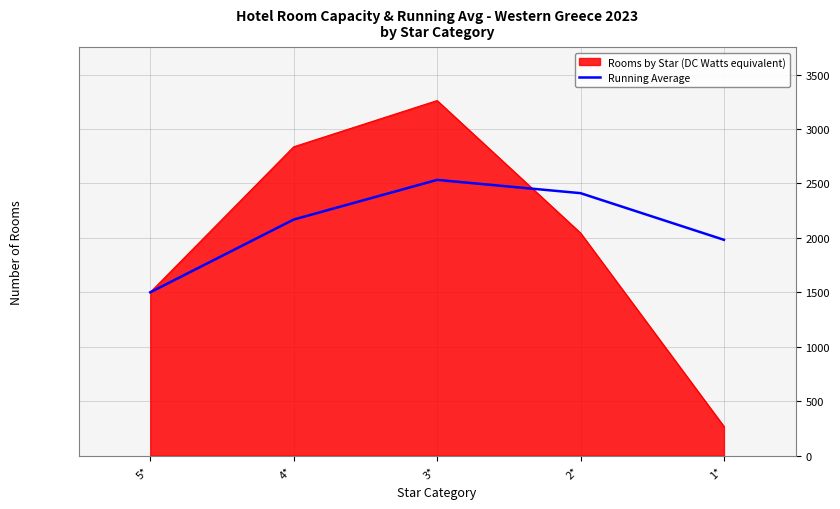

At which category does the chart reach its peak across all series?

3*